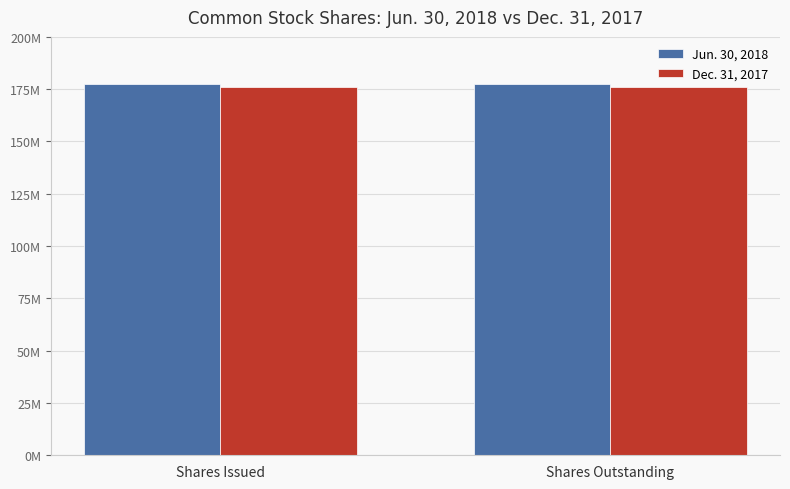

What is the sum of the Jun. 30, 2018 values at Shares Outstanding and Shares Issued?

355016270